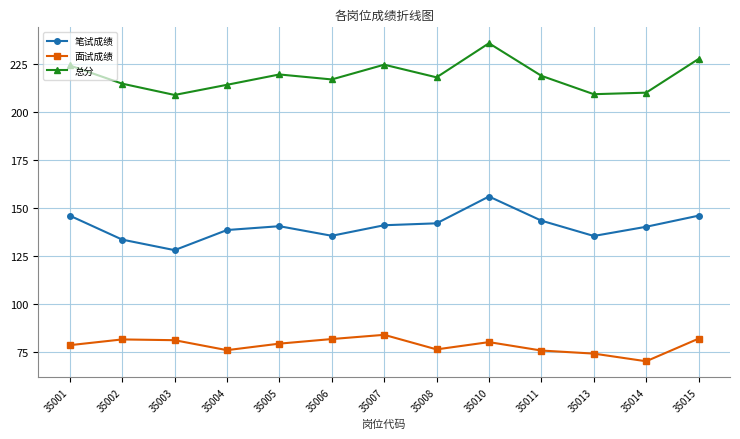

Does the chart display data point markers on the line(s)?

Yes